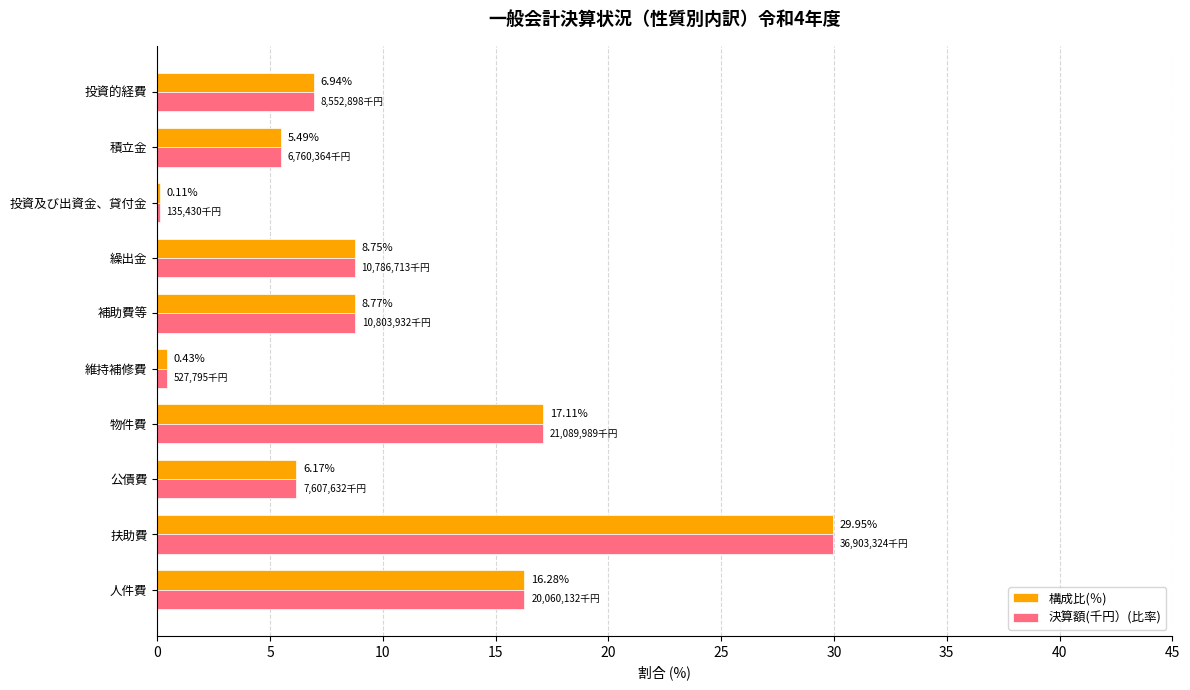

Is the value of 構成比(％) at 物件費 greater than the value of 決算額(千円）(比率) at 補助費等?

Yes